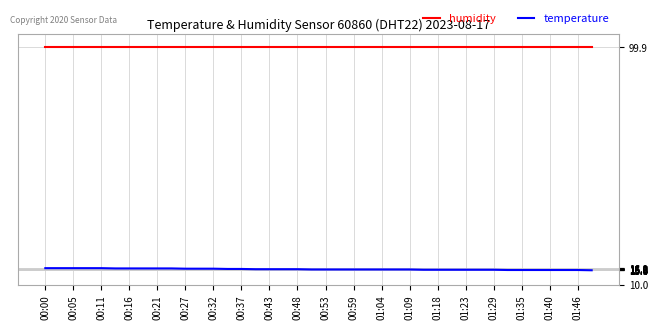

What is the lowest value of the temperature series?

15.4